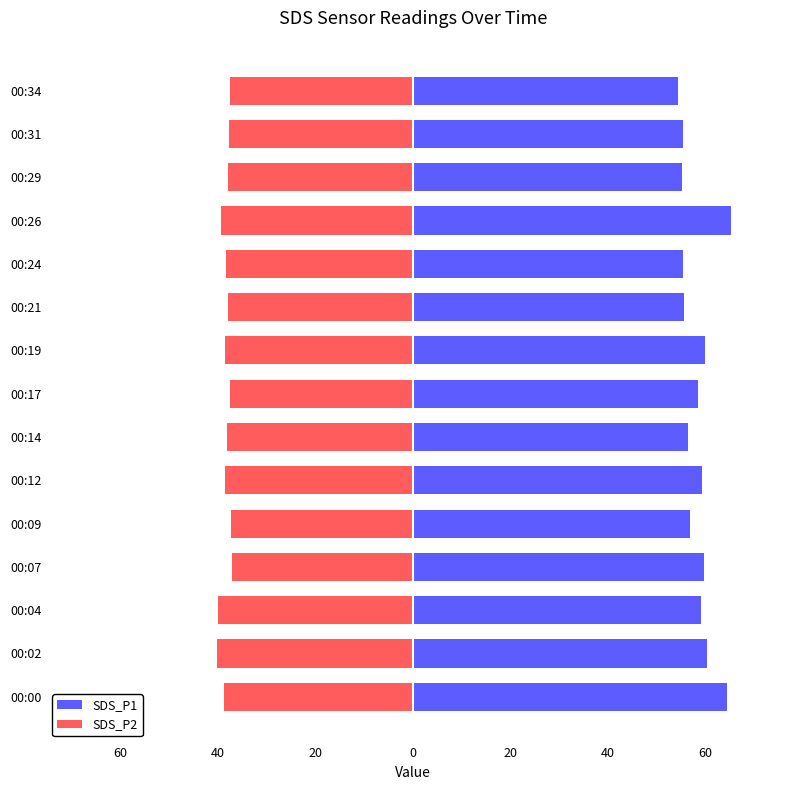

What is the minimum value for SDS_P2?

-40.1